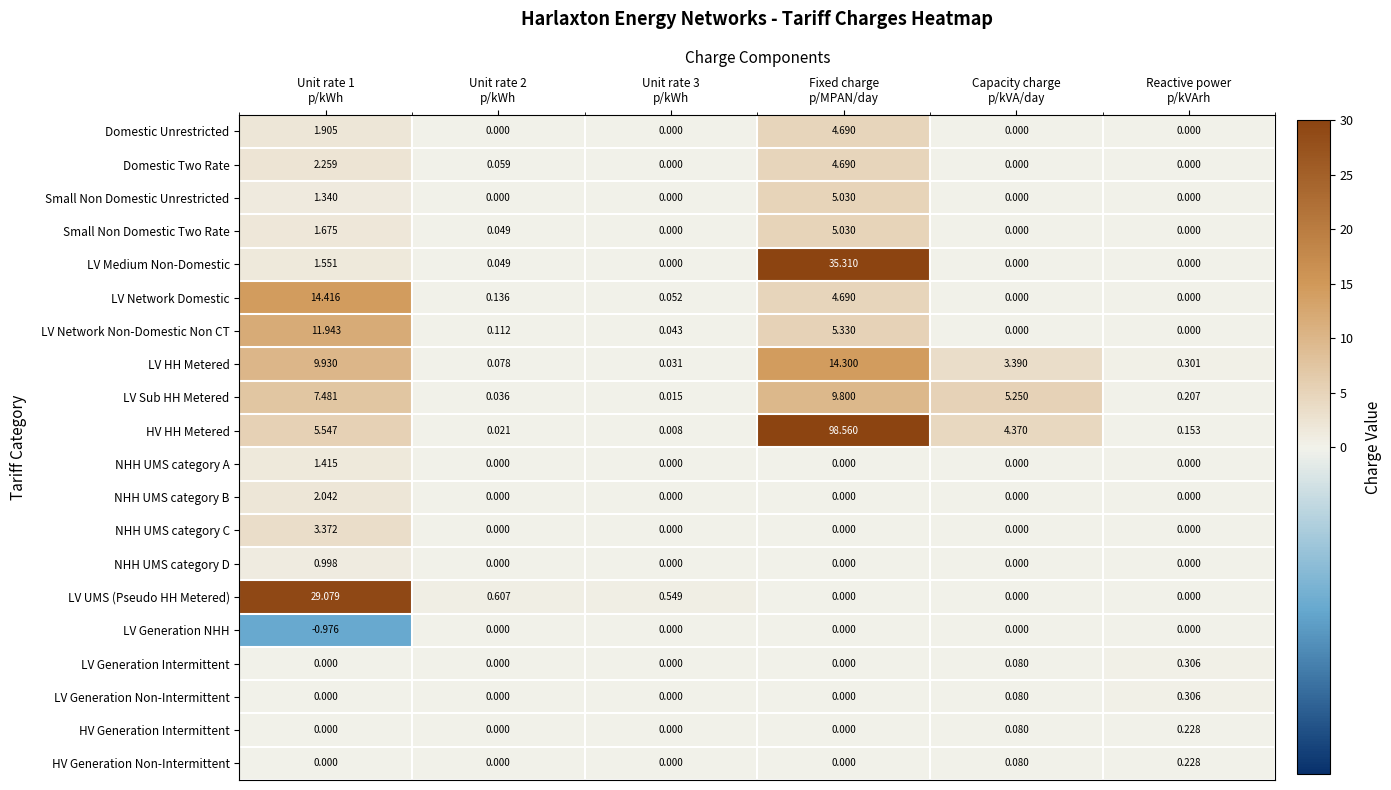

Which series has the largest total across all categories?

HV HH Metered